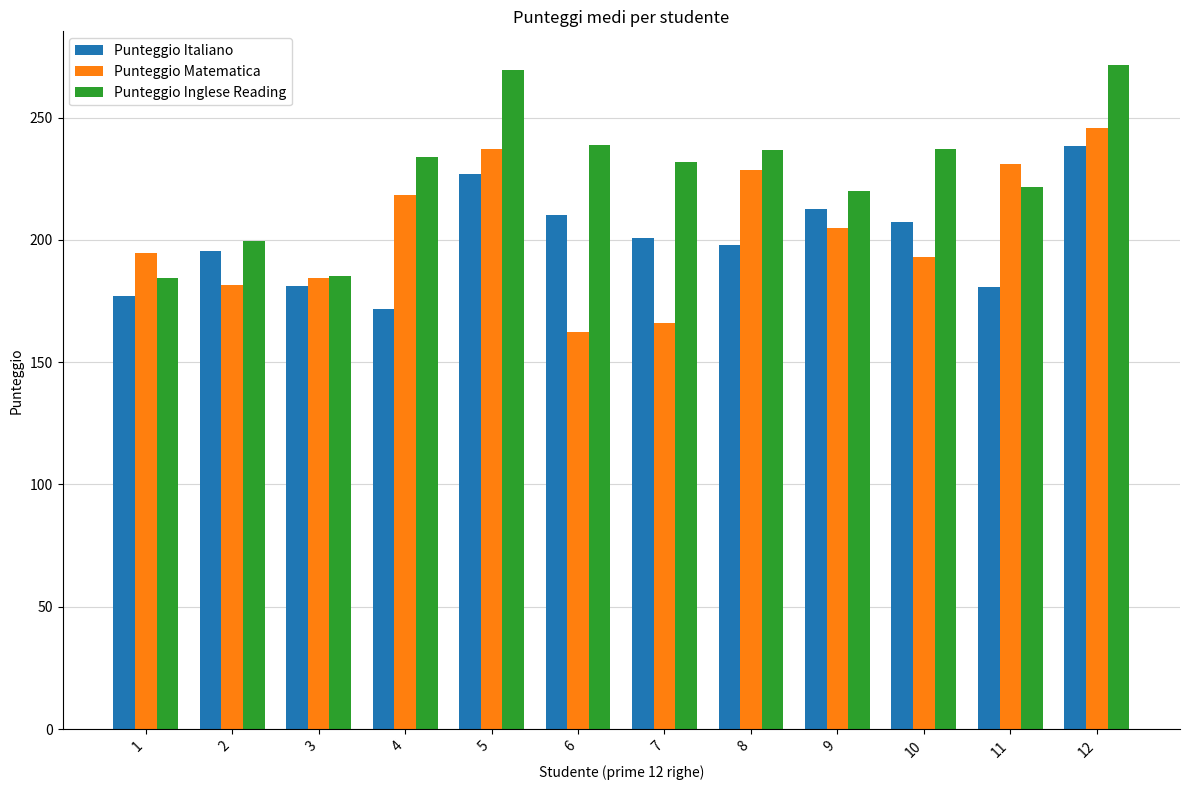

What is the difference between the highest and lowest values at 10?

44.3